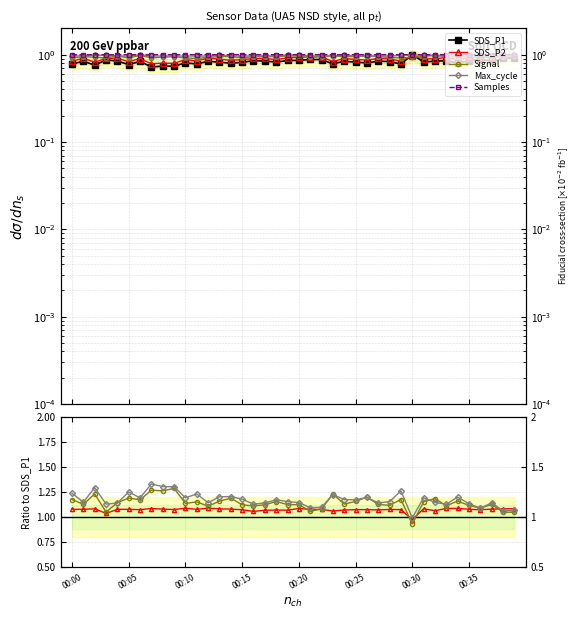

Does the chart display data point markers on the line(s)?

Yes